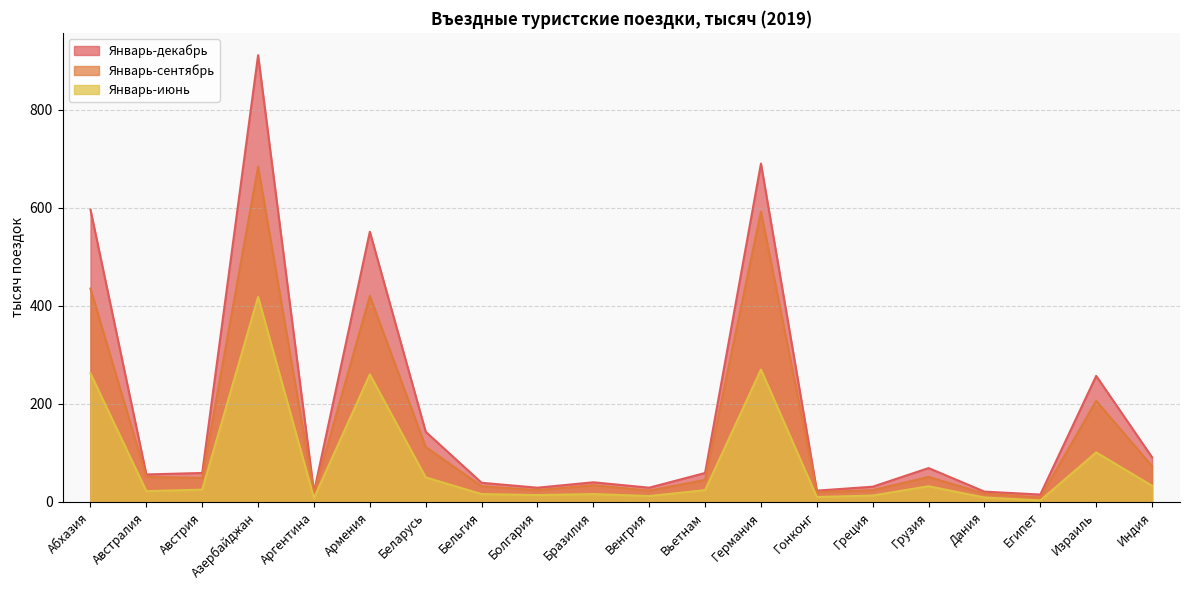

Reading left to right, what are all the values shown in this chart?

Январь-декабрь: Абхазия=596	Австралия=56	Австрия=59	Азербайджан=911	Аргентина=20	Армения=551	Беларусь=143	Бельгия=39	Болгария=29	Бразилия=40	Венгрия=29	Вьетнам=59	Германия=690	Гонконг=23	Греция=31	Грузия=69	Дания=21	Египет=15	Израиль=257	Индия=91
Январь-сентябрь: Абхазия=435	Австралия=51	Австрия=49	Азербайджан=684	Аргентина=18	Армения=420	Беларусь=112	Бельгия=32	Болгария=24	Бразилия=34	Венгрия=23	Вьетнам=45	Германия=592	Гонконг=20	Греция=24	Грузия=51	Дания=17	Египет=9	Израиль=206	Индия=73
Январь-июнь: Абхазия=262	Австралия=22	Австрия=25	Азербайджан=418	Аргентина=8	Армения=260	Беларусь=50	Бельгия=16	Болгария=14	Бразилия=16	Венгрия=12	Вьетнам=24	Германия=270	Гонконг=10	Греция=13	Грузия=32	Дания=9	Египет=3	Израиль=101	Индия=33